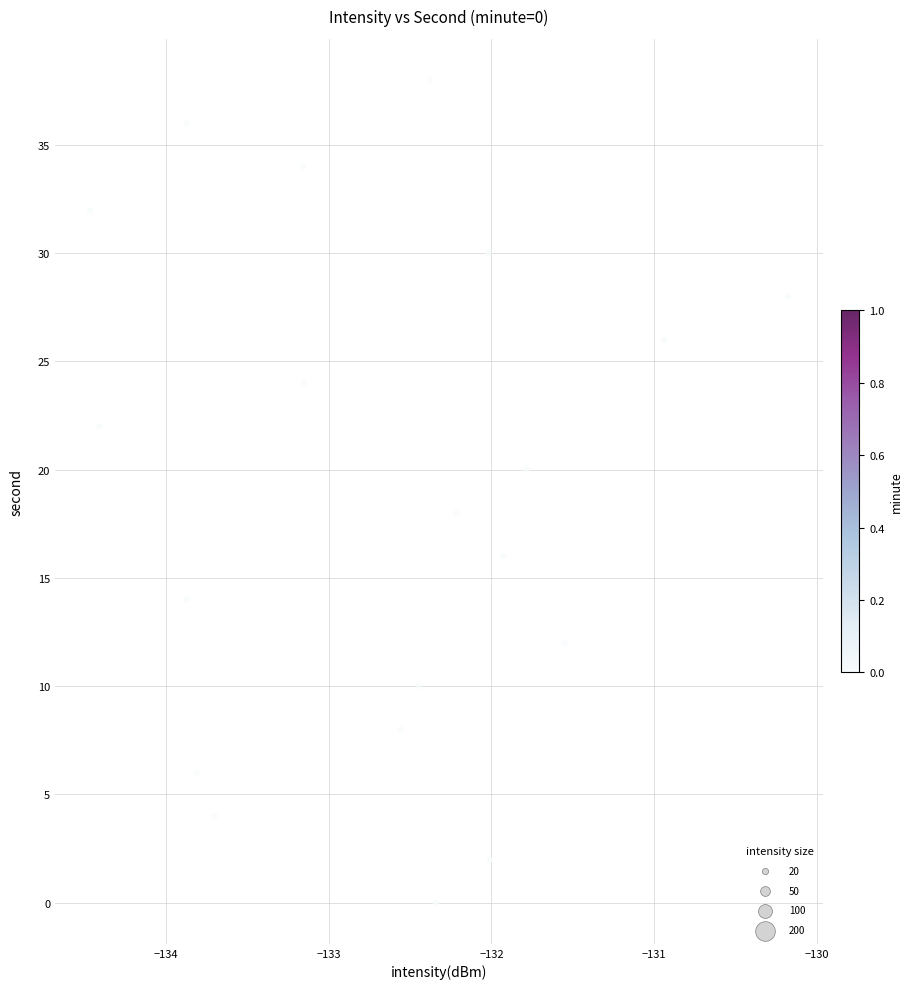

What is the range of Y values (max minus min)?

38